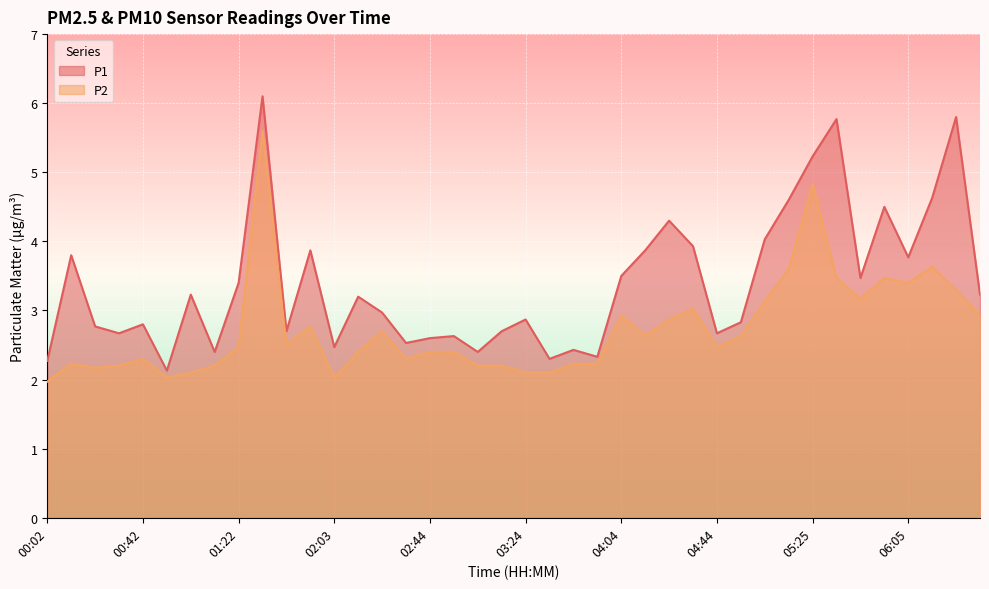

Reading left to right, what are all the values shown in this chart?

P1: 00:02=2.3	00:12=3.8	00:22=2.8	00:32=2.7	00:42=2.8	00:52=2.1	01:02=3.2	01:12=2.4	01:22=3.4	01:33=6.1	01:43=2.7	01:53=3.9	02:03=2.5	02:13=3.2	02:23=3.0	02:34=2.5	02:44=2.6	02:54=2.6	03:04=2.4	03:14=2.7	03:24=2.9	03:34=2.3	03:44=2.4	03:54=2.3	04:04=3.5	04:14=3.9	04:24=4.3	04:34=3.9	04:44=2.7	04:55=2.8	05:05=4.0	05:15=4.6	05:25=5.2	05:35=5.8	05:45=3.5	05:55=4.5	06:05=3.8	06:15=4.6	06:25=5.8	06:35=3.2
P2: 00:02=2.0	00:12=2.2	00:22=2.2	00:32=2.2	00:42=2.3	00:52=2.0	01:02=2.1	01:12=2.2	01:22=2.5	01:33=5.6	01:43=2.5	01:53=2.8	02:03=2.0	02:13=2.4	02:23=2.7	02:34=2.3	02:44=2.4	02:54=2.4	03:04=2.2	03:14=2.2	03:24=2.1	03:34=2.1	03:44=2.2	03:54=2.2	04:04=2.9	04:14=2.6	04:24=2.9	04:34=3.0	04:44=2.5	04:55=2.6	05:05=3.1	05:15=3.6	05:25=4.8	05:35=3.5	05:45=3.2	05:55=3.5	06:05=3.4	06:15=3.6	06:25=3.3	06:35=2.9